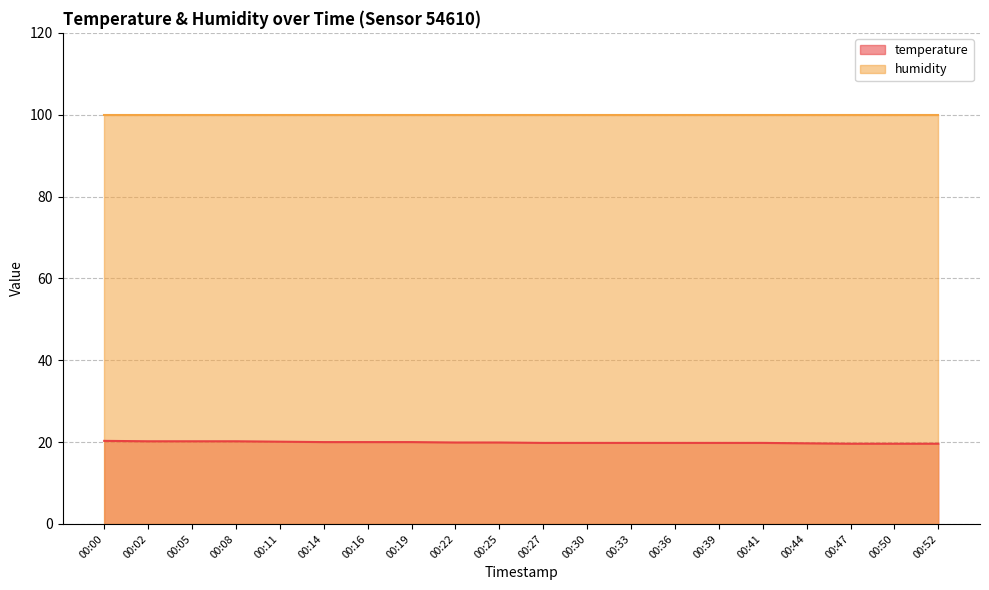

What is the sum of the values at 00:50 and 00:19?

39.6